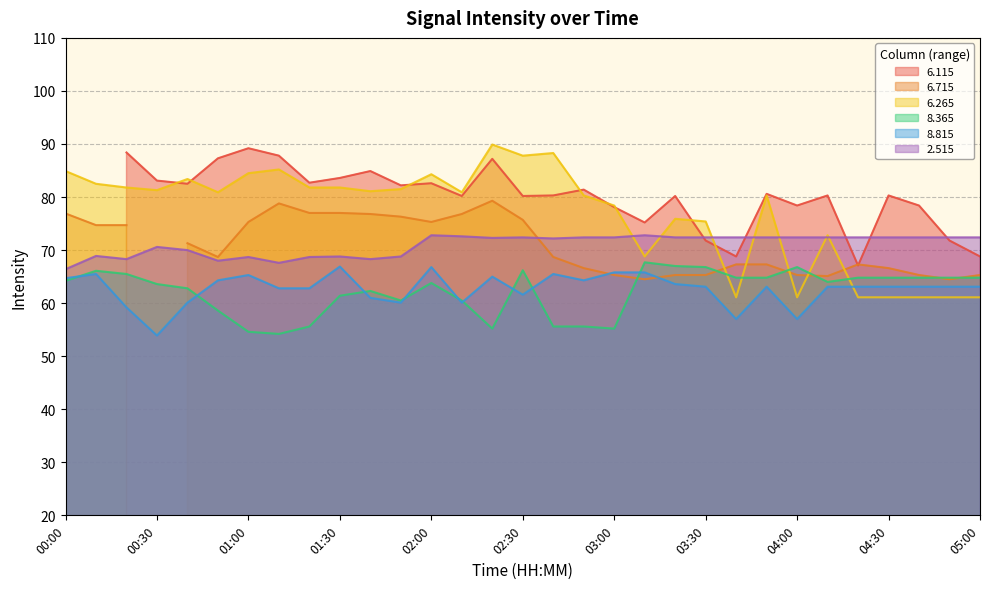

True or false: 2.515 has a value of 72.4 at 04:30.

True